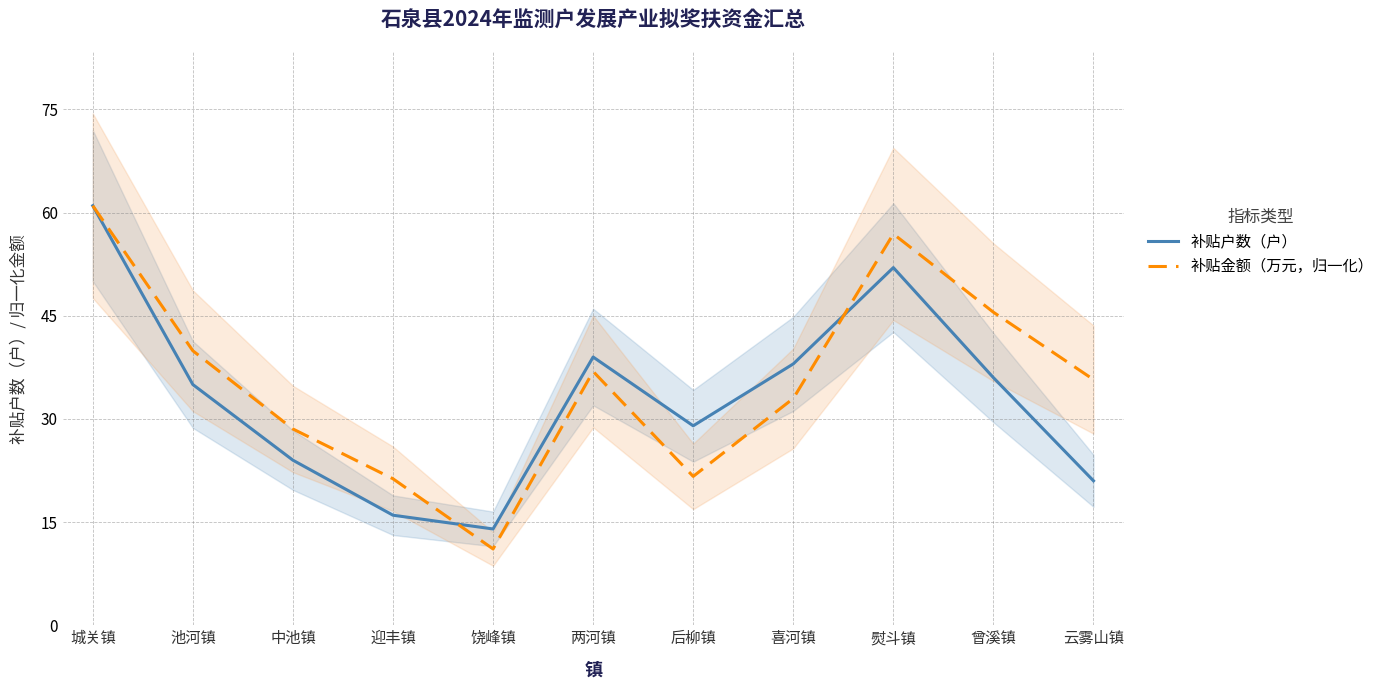

Is it true that 补贴户数（户） equals 35.0 at 池河镇?

True